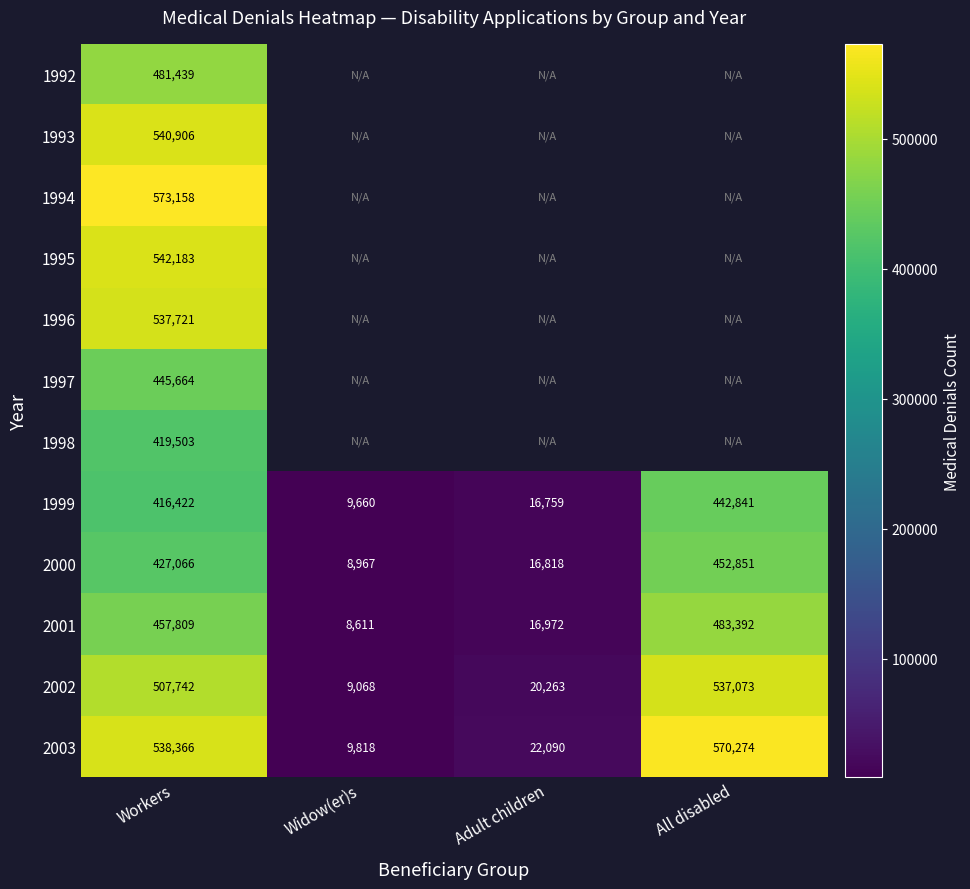

At which label does 1999 reach its peak?

All disabled